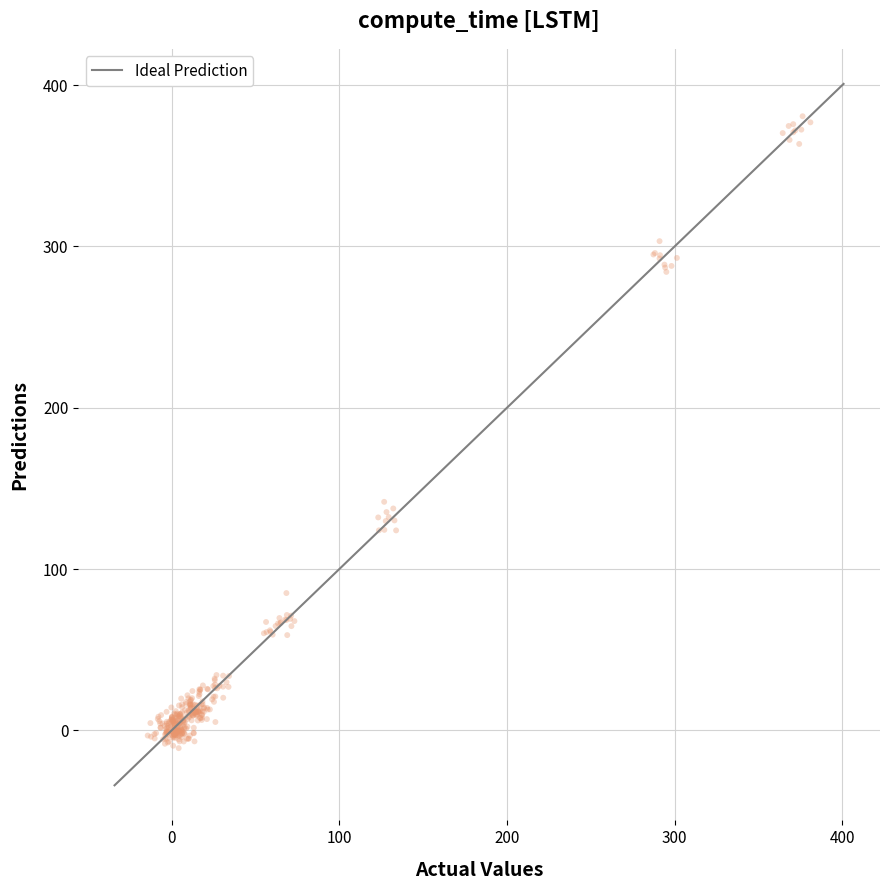

What is the range of Y values (max minus min)?

391.8